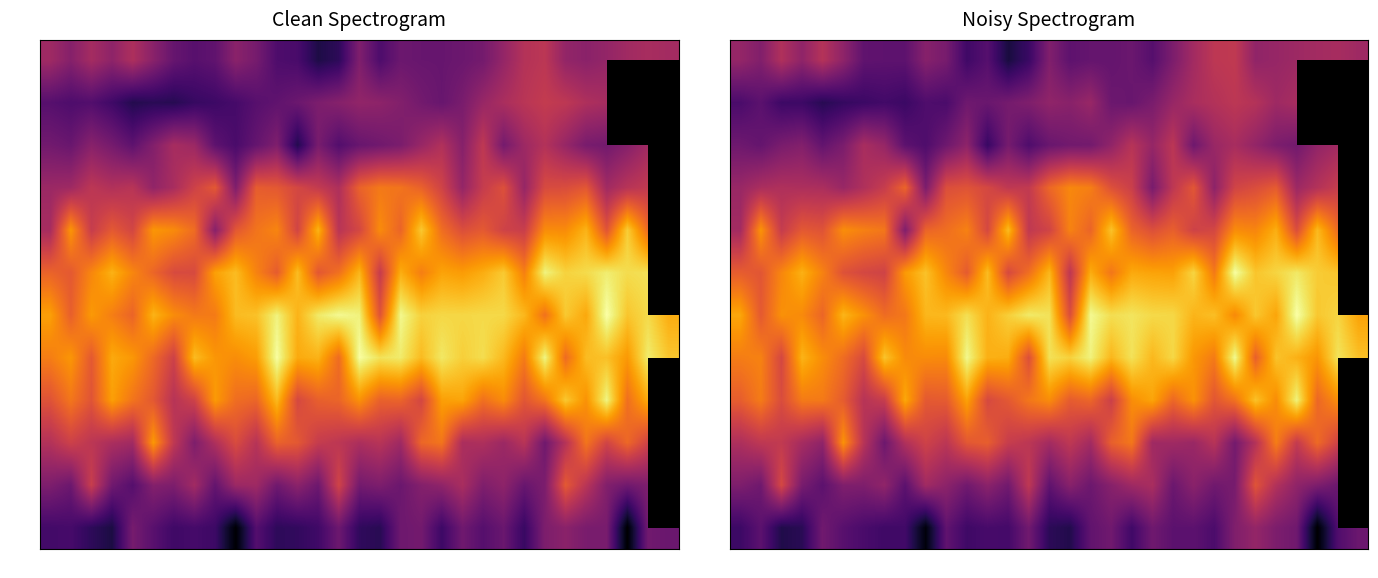

How many data points does each series have?

31